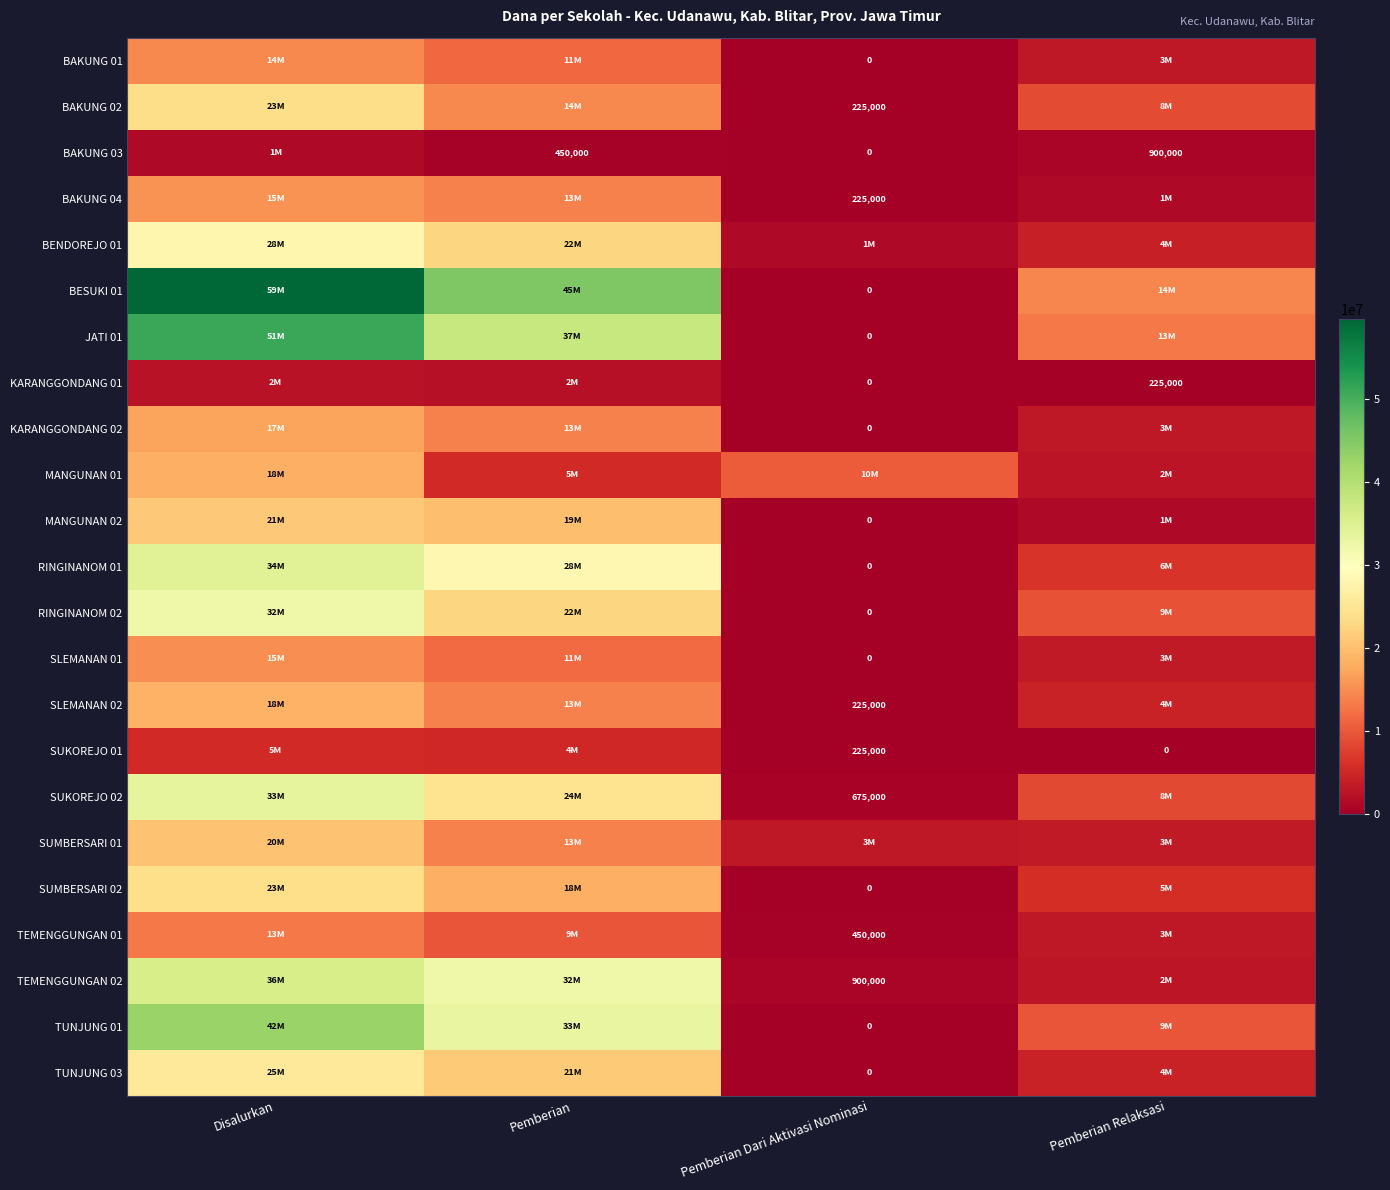

The value of TEMENGGUNGAN 01 at Pemberian Dari Aktivasi Nominasi is 450000. True or false?

True